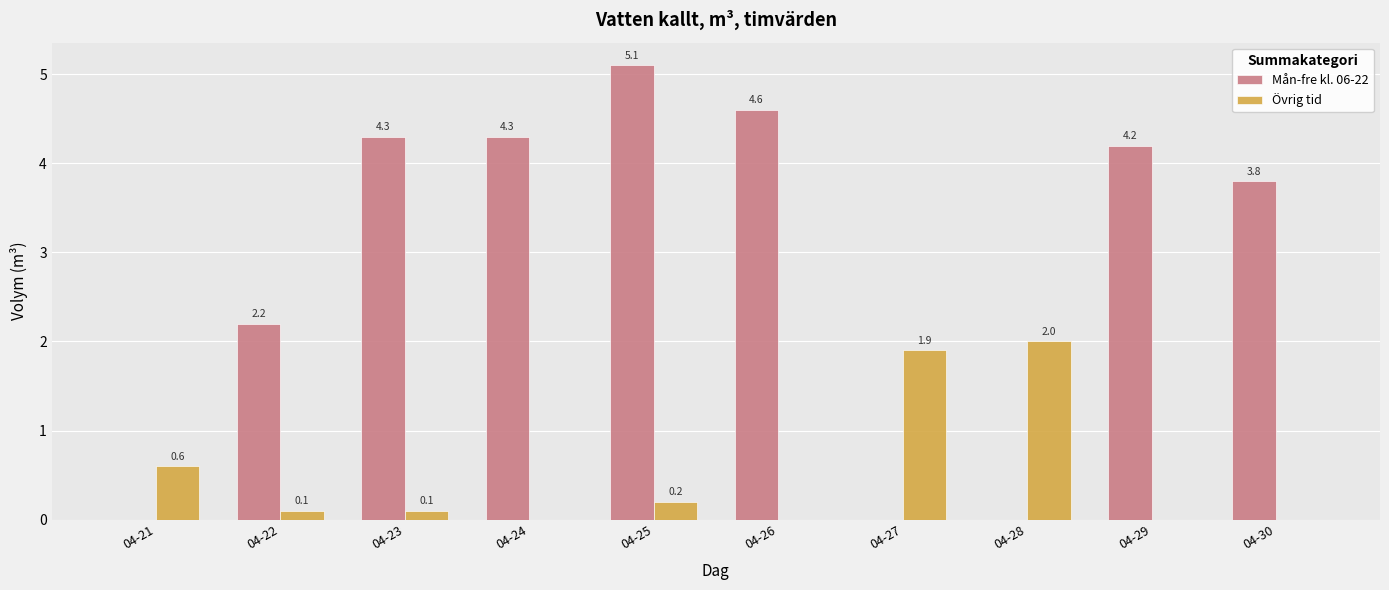

True or false: Övrig tid has a value of 0.0 at 04-29.

True